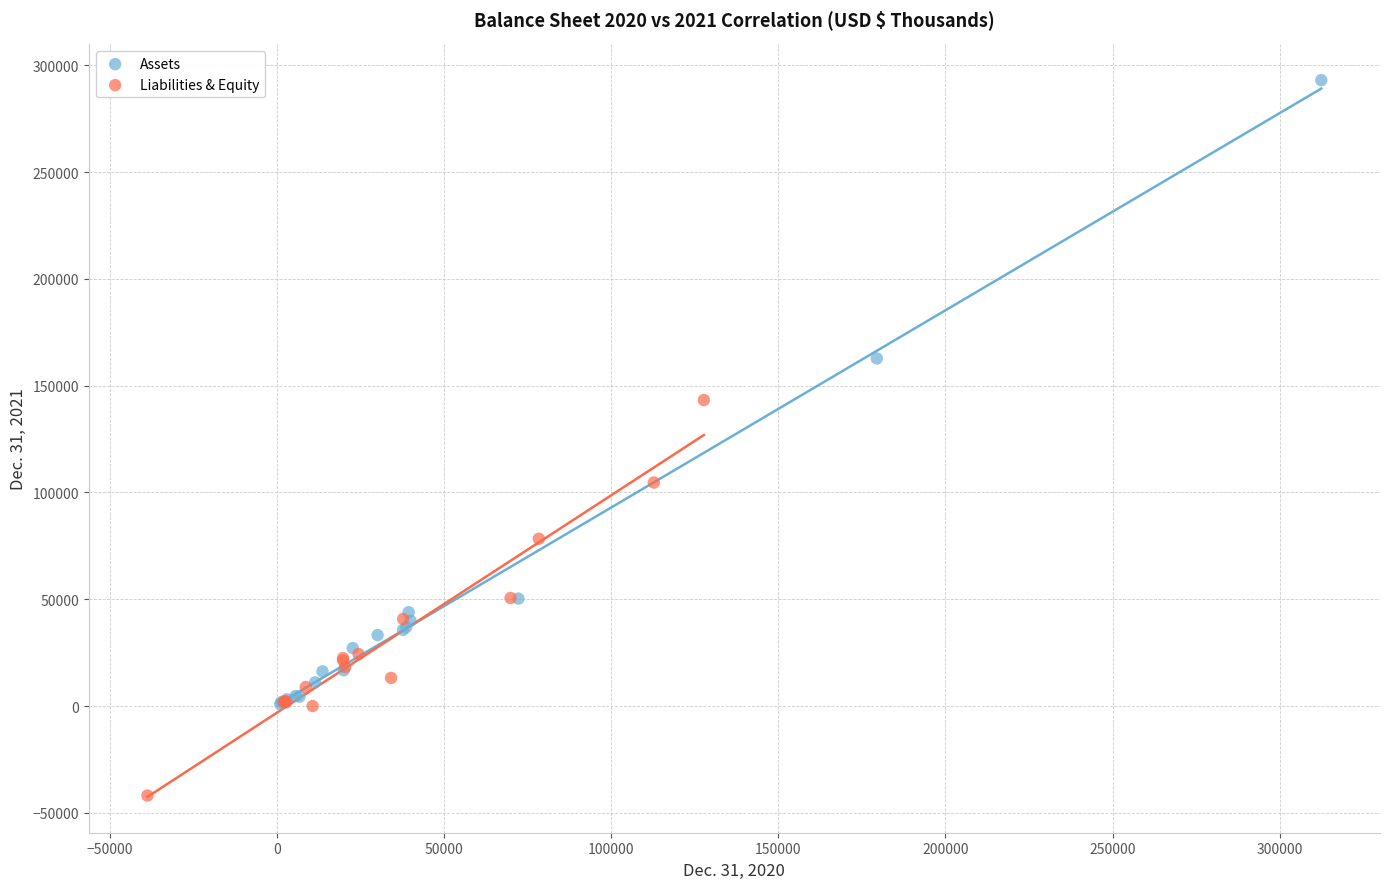

What are all the series names shown in the legend?

Assets, Liabilities & Equity